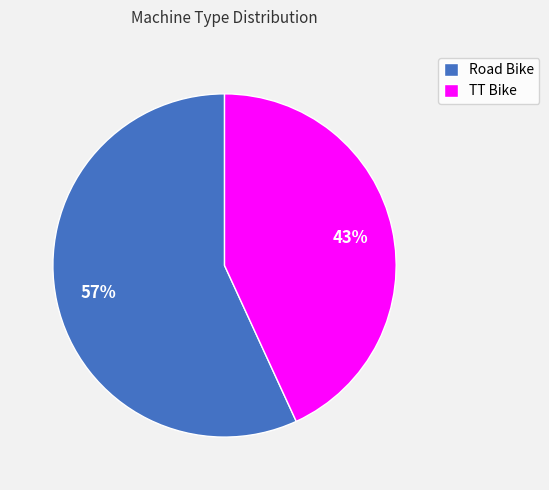

Which category has the smallest portion of the pie?

TT Bike